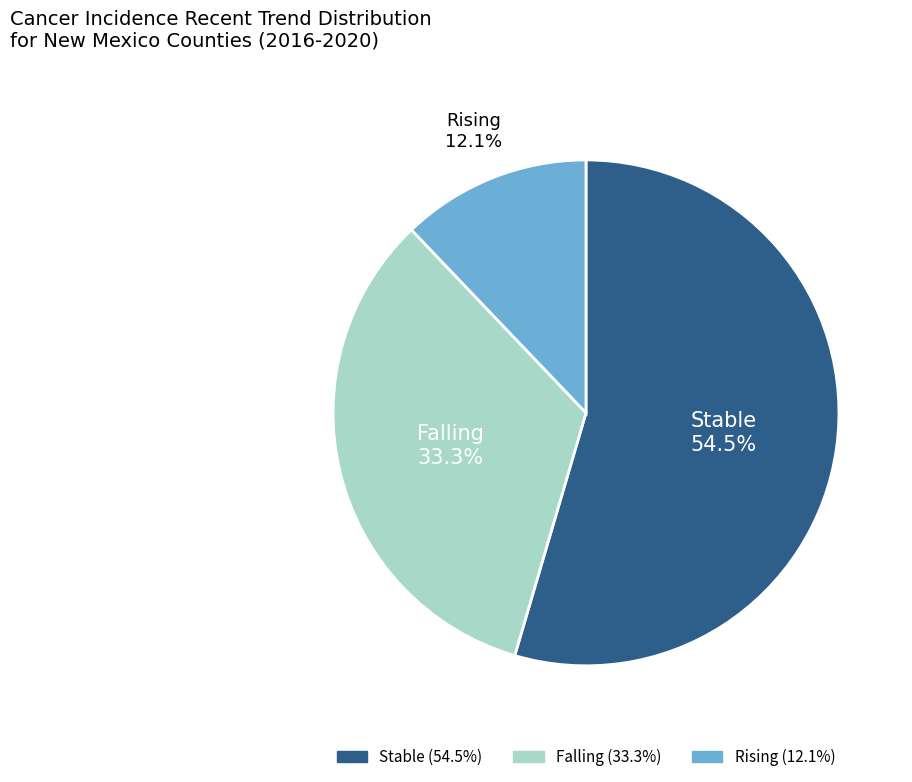

Is there any slice that represents more than half of the pie?

Yes